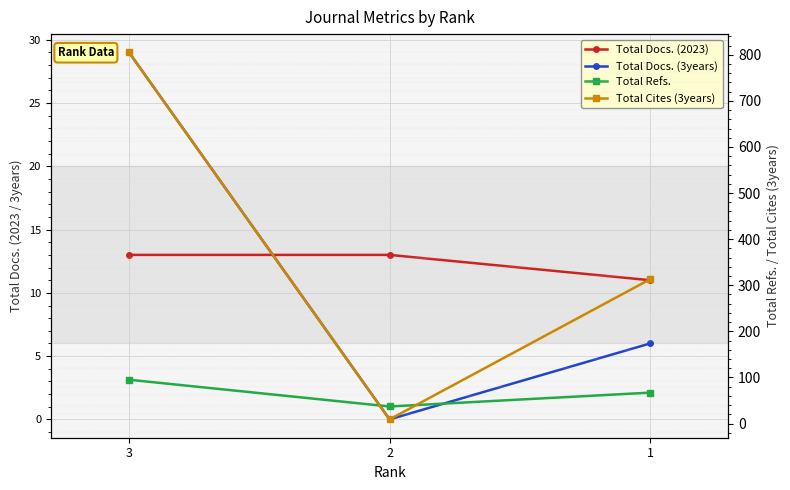

Between 3 and 1, which series saw the biggest shift?

Total Cites (3years)